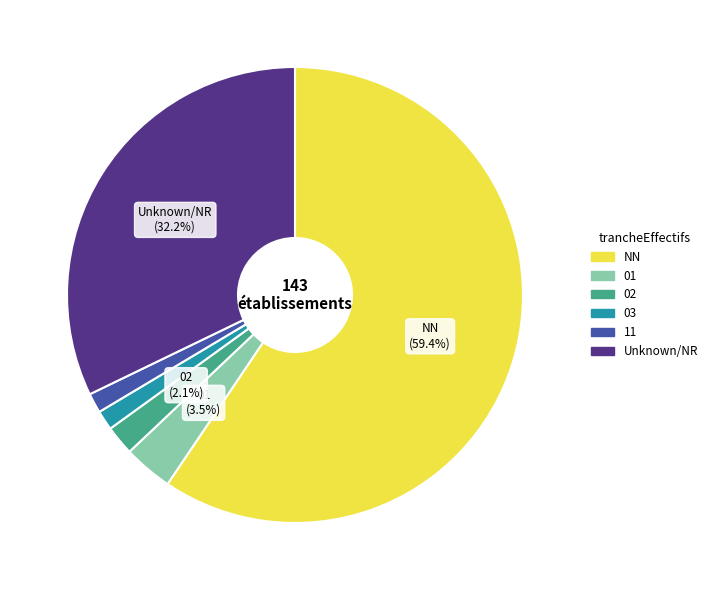

Does any single category account for the majority?

Yes